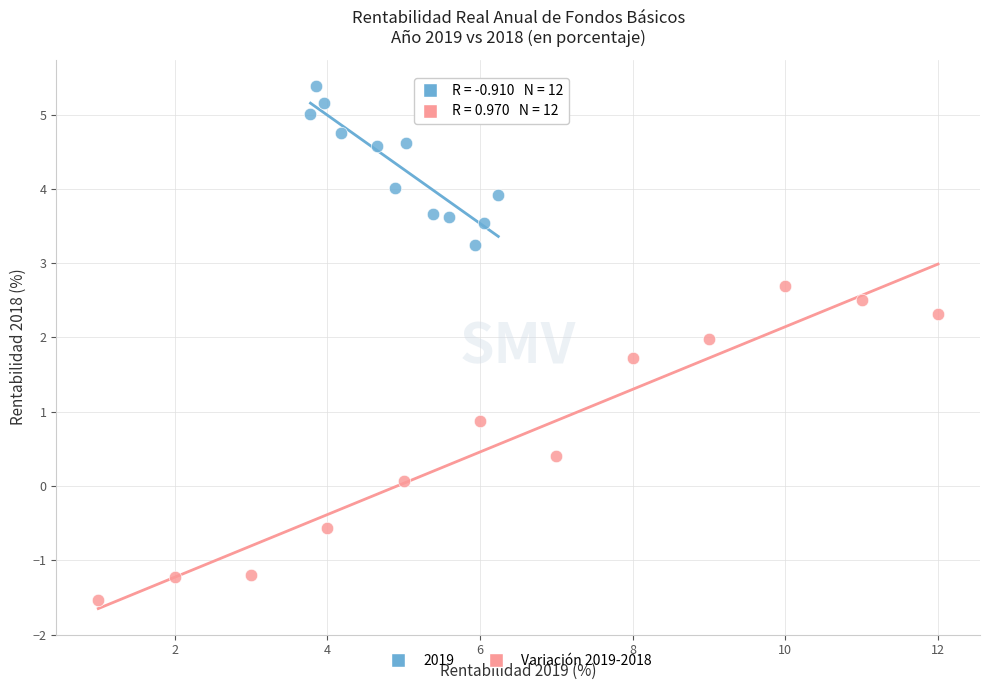

Which series reaches the minimum Y coordinate?

Variación 2019-2018